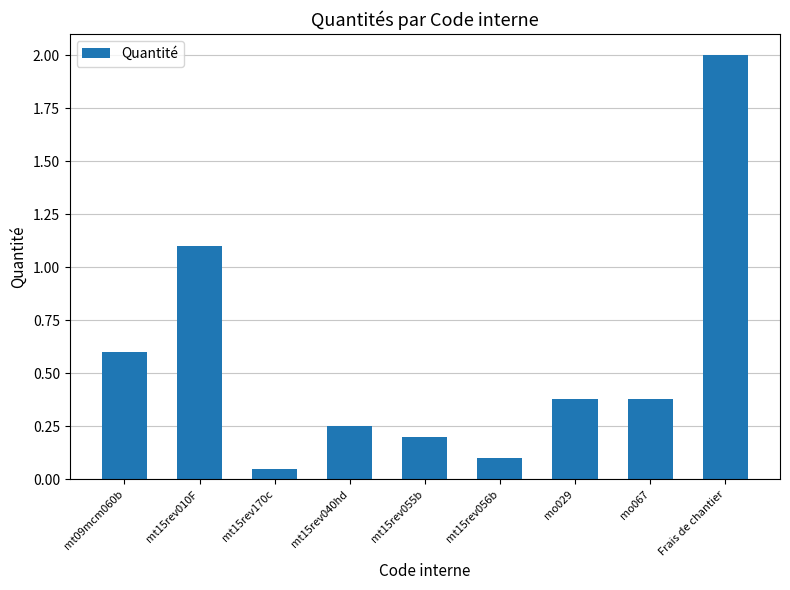

Count the number of data series in this chart.

1